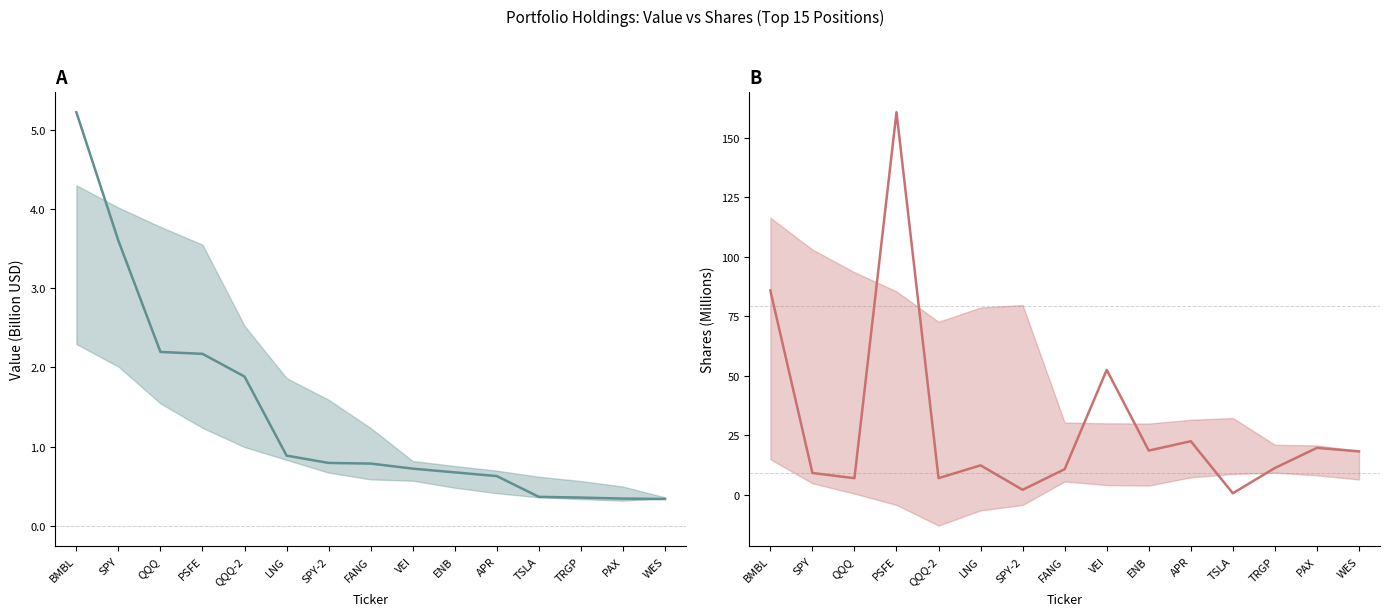

What are all the series names shown in the legend?

Value (Billion USD), Shares (Millions)